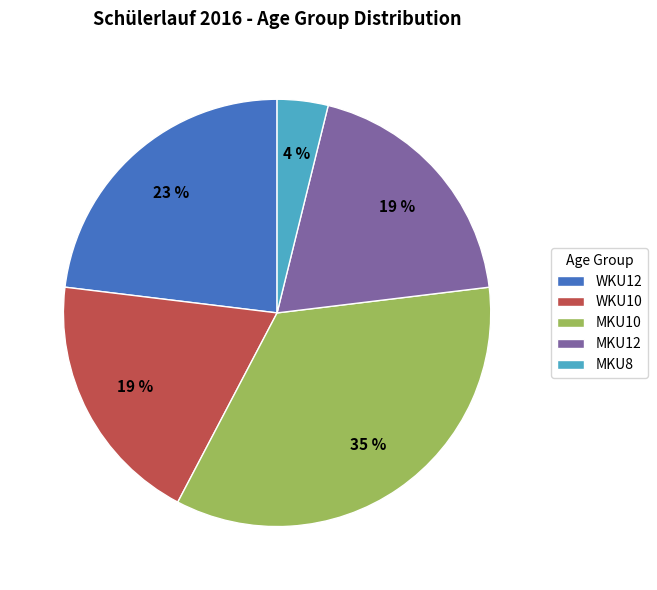

Which has a higher value, MKU12 or MKU8?

MKU12